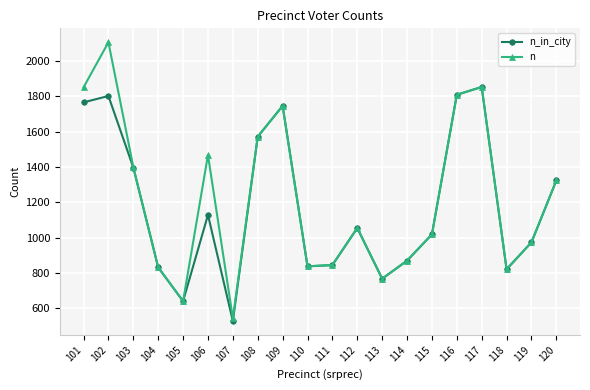

How many lines are shown in the chart?

2